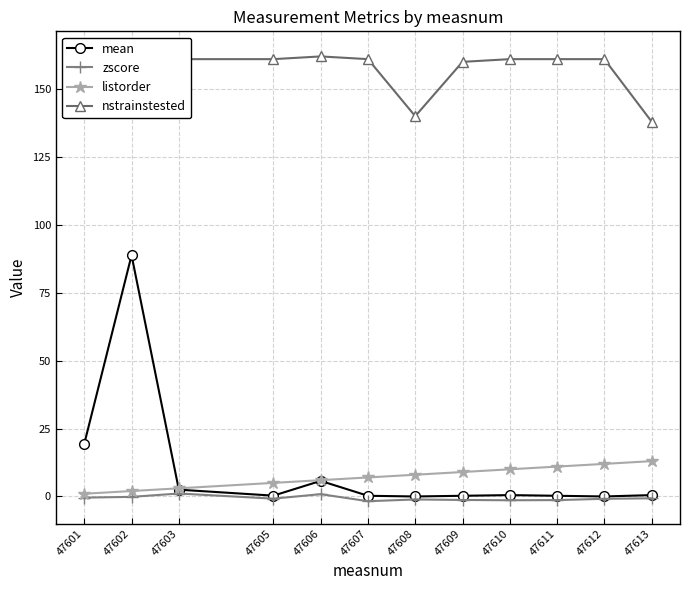

True or false: zscore and nstrainstested intersect in this chart.

False